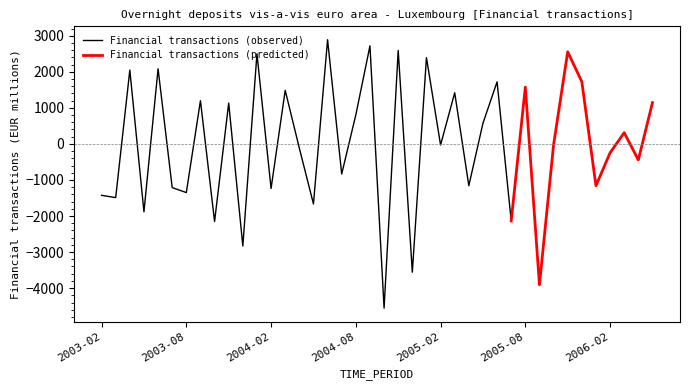

The value at 2006-01 is -541.3. True or false?

False